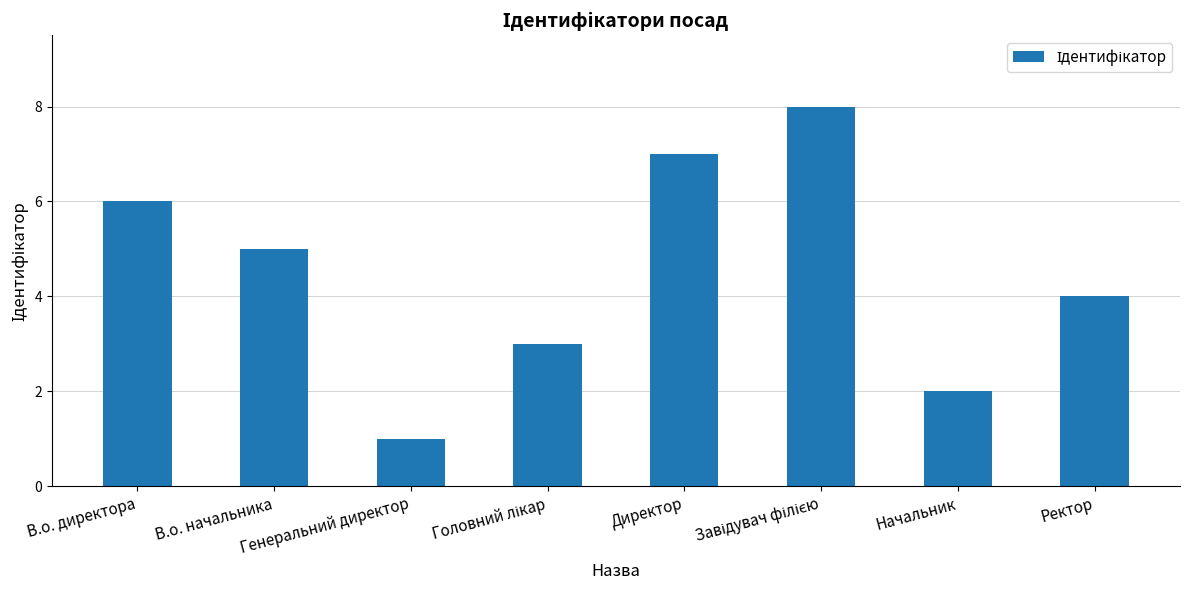

How many data points does each series have?

8